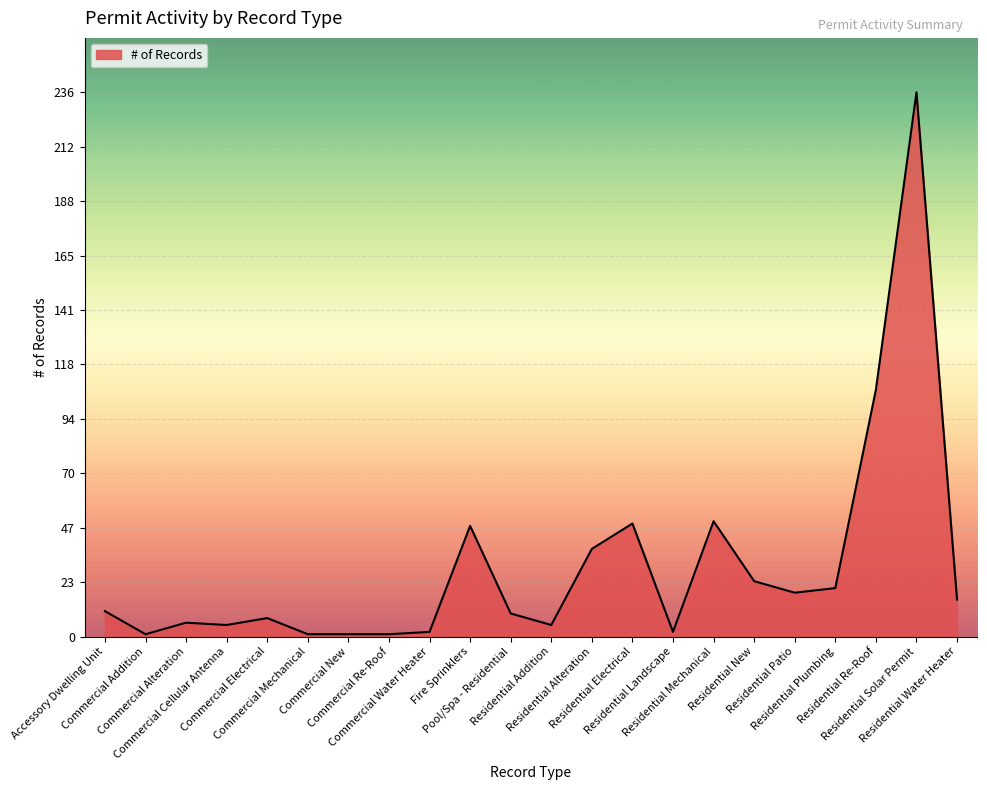

Which has a higher value, Residential Re-Roof or Commercial Water Heater?

Residential Re-Roof